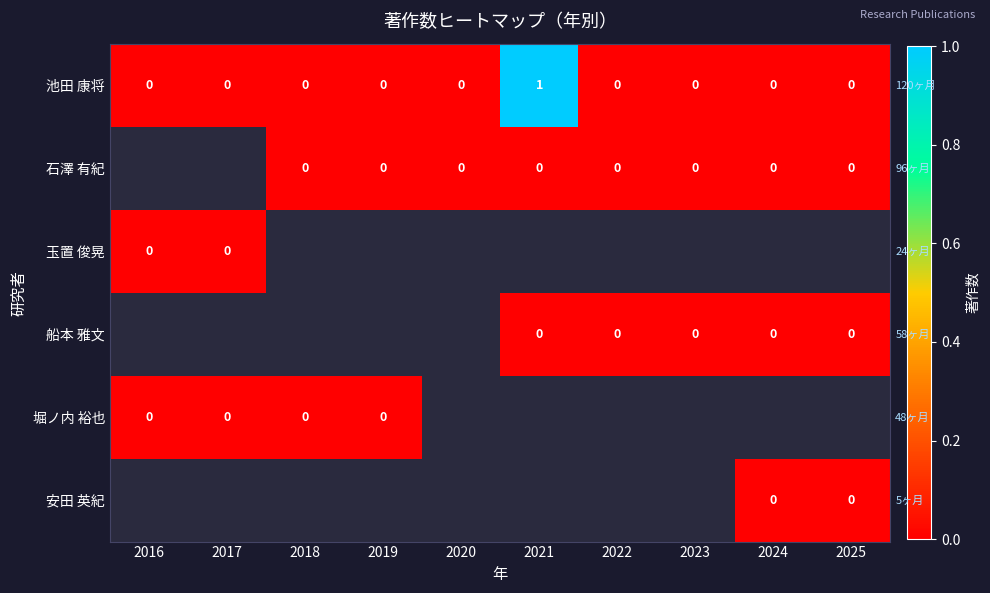

Count the number of data series in this chart.

6